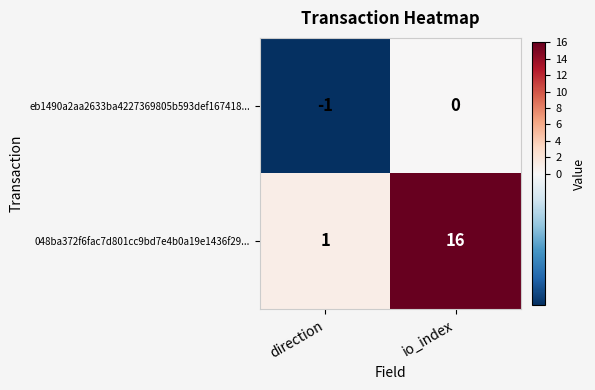

Count the number of data series in this chart.

2